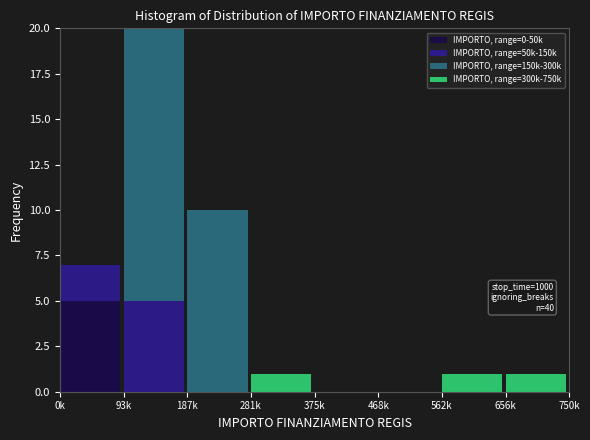

At which category is the sum across all series the highest?

93k